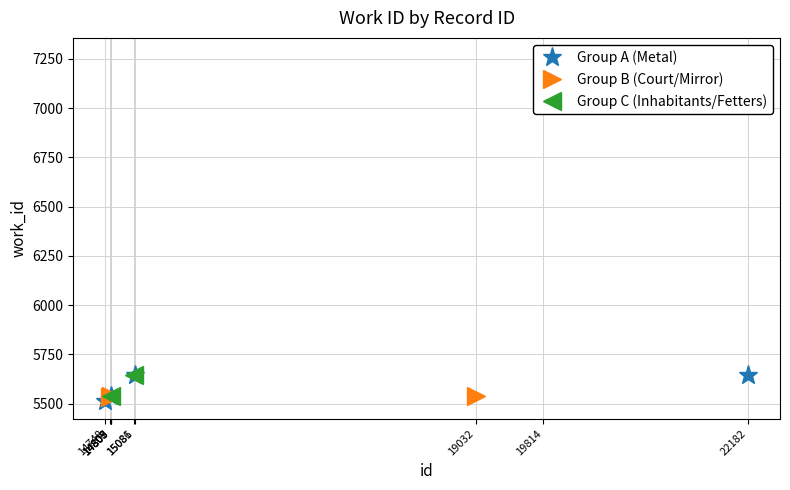

Which has a higher value, 14748 or 14808?

14808